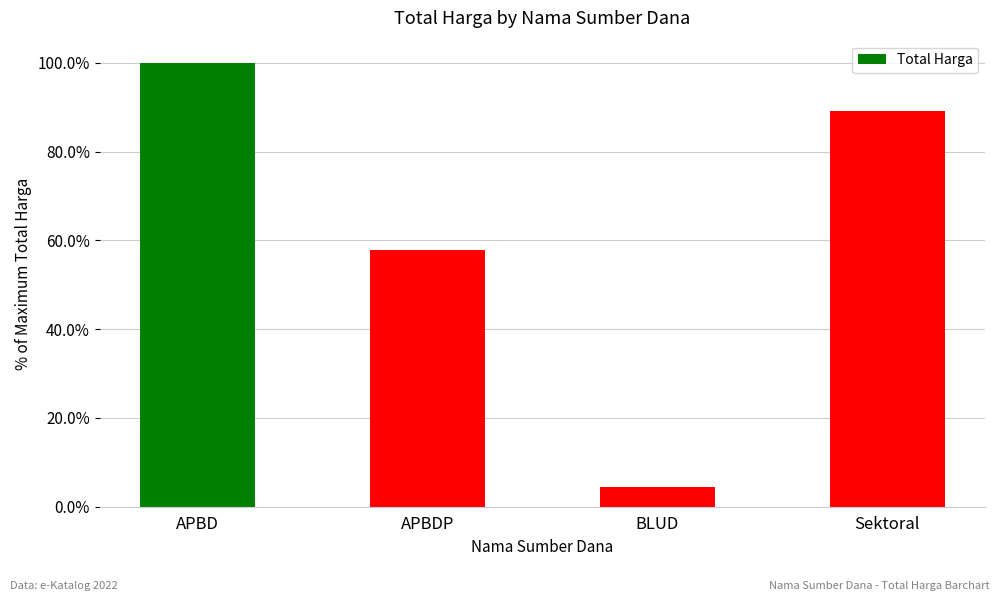

Approximately how many times larger is the value at Sektoral compared to APBDP?

1.5